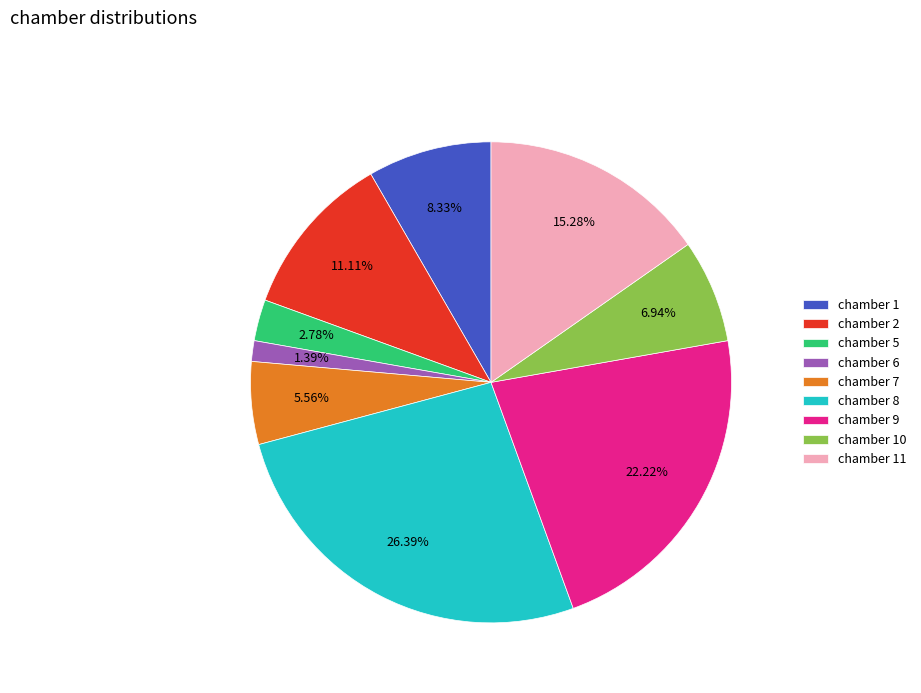

Rank the categories by value from highest to lowest.

chamber 8, chamber 9, chamber 11, chamber 2, chamber 1, chamber 10, chamber 7, chamber 5, chamber 6